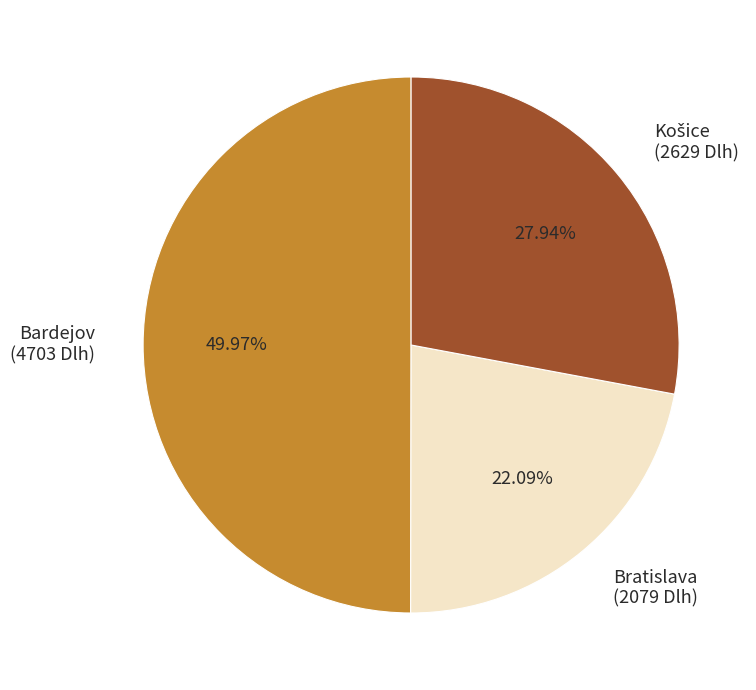

Do Bardejov (4703 Dlh) and Bratislava (2079 Dlh) together represent more than half of the pie?

Yes